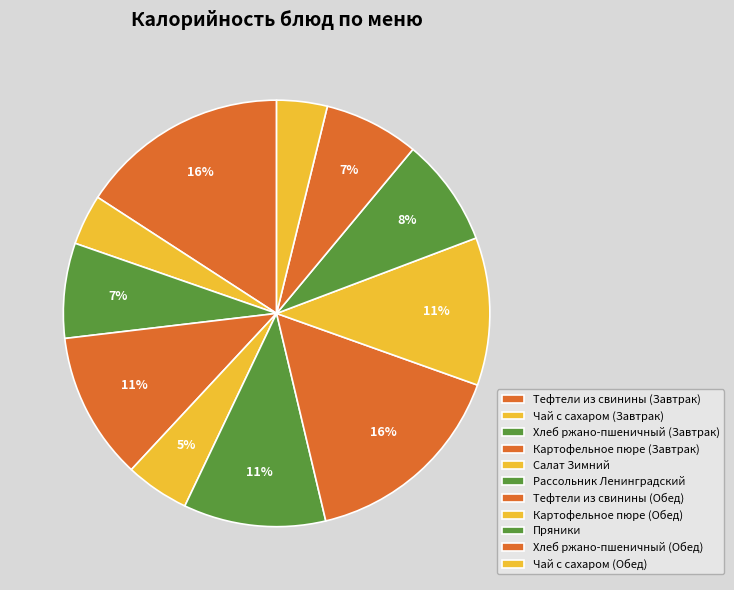

Is it true that Рассольник Ленинградский is 11% of the pie?

True